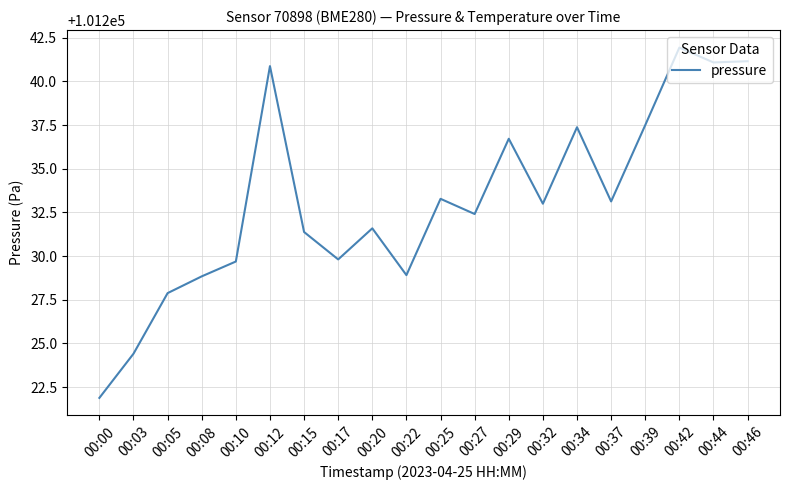

What is the difference between the values at 00:37 and 00:46?

8.0